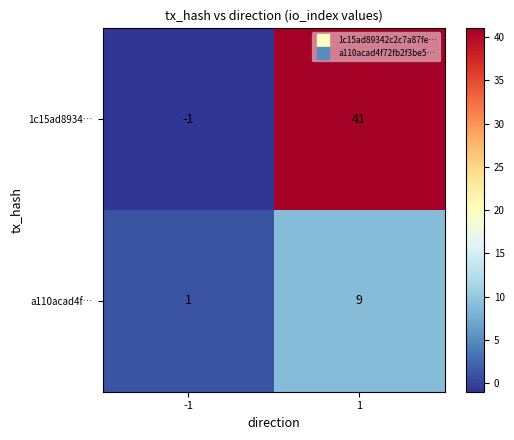

What is the sum of the 1c15ad8934… values at -1 and 1?

40